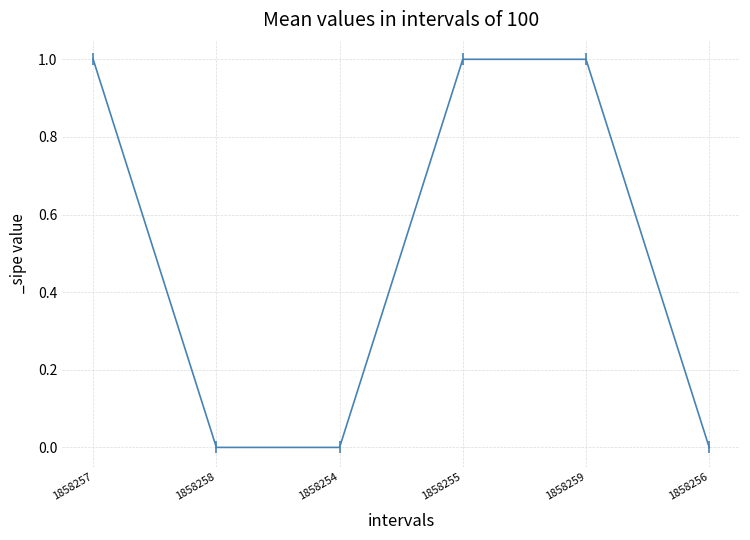

True or false: there are more than 1 points higher than both neighbors.

False